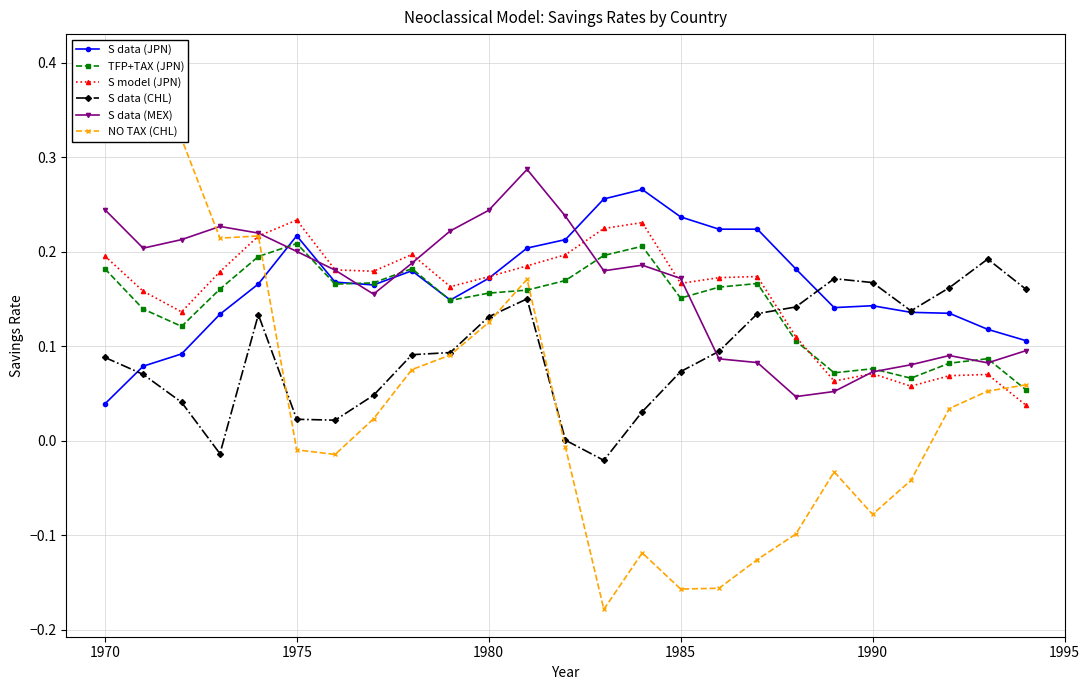

Count the number of data series in this chart.

6